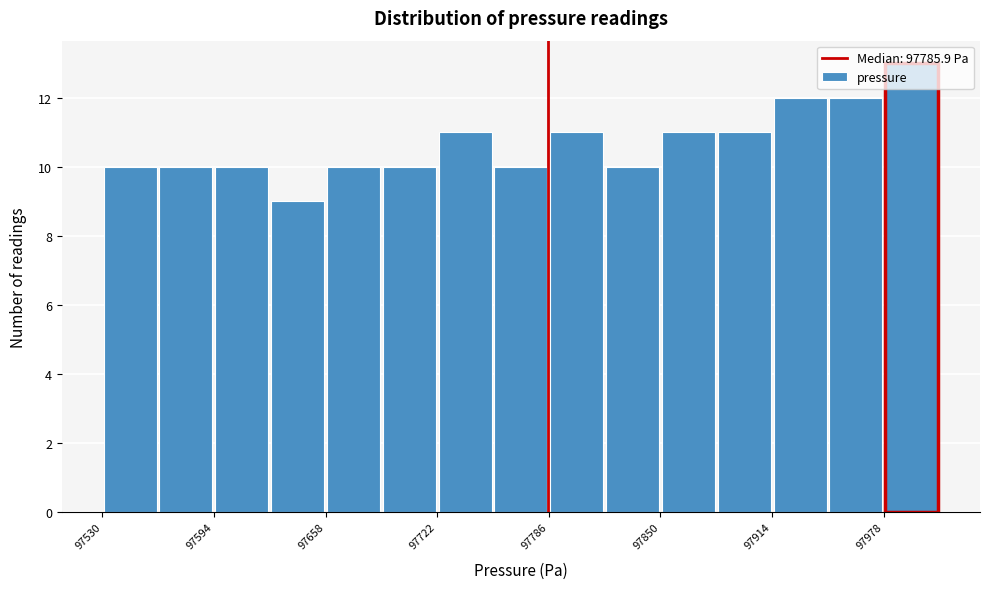

Around what value on the x-axis is the tallest bar? Give the approximate position of its centre, as read against the axis.

97990